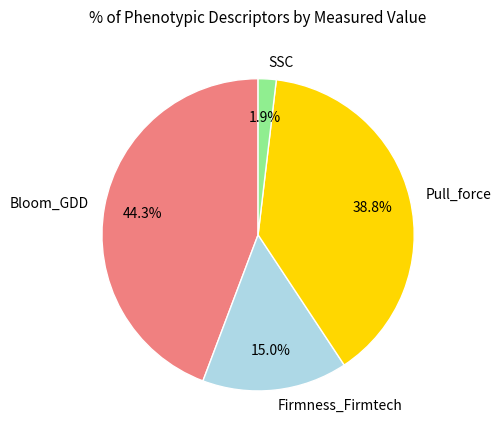

What is the total percentage of Bloom_GDD and Pull_force?

83.1%